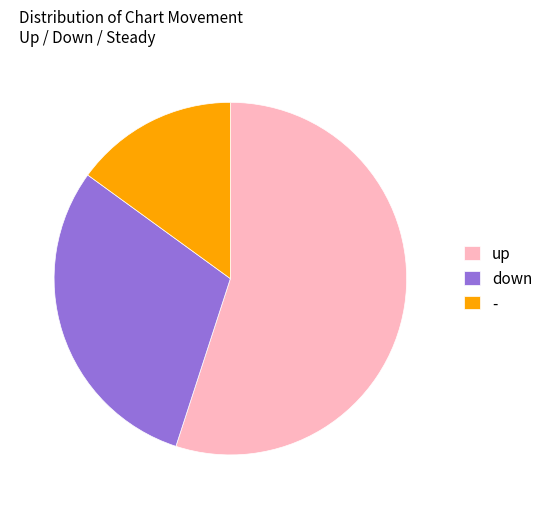

The - slice represents 15% of the pie. True or false?

True